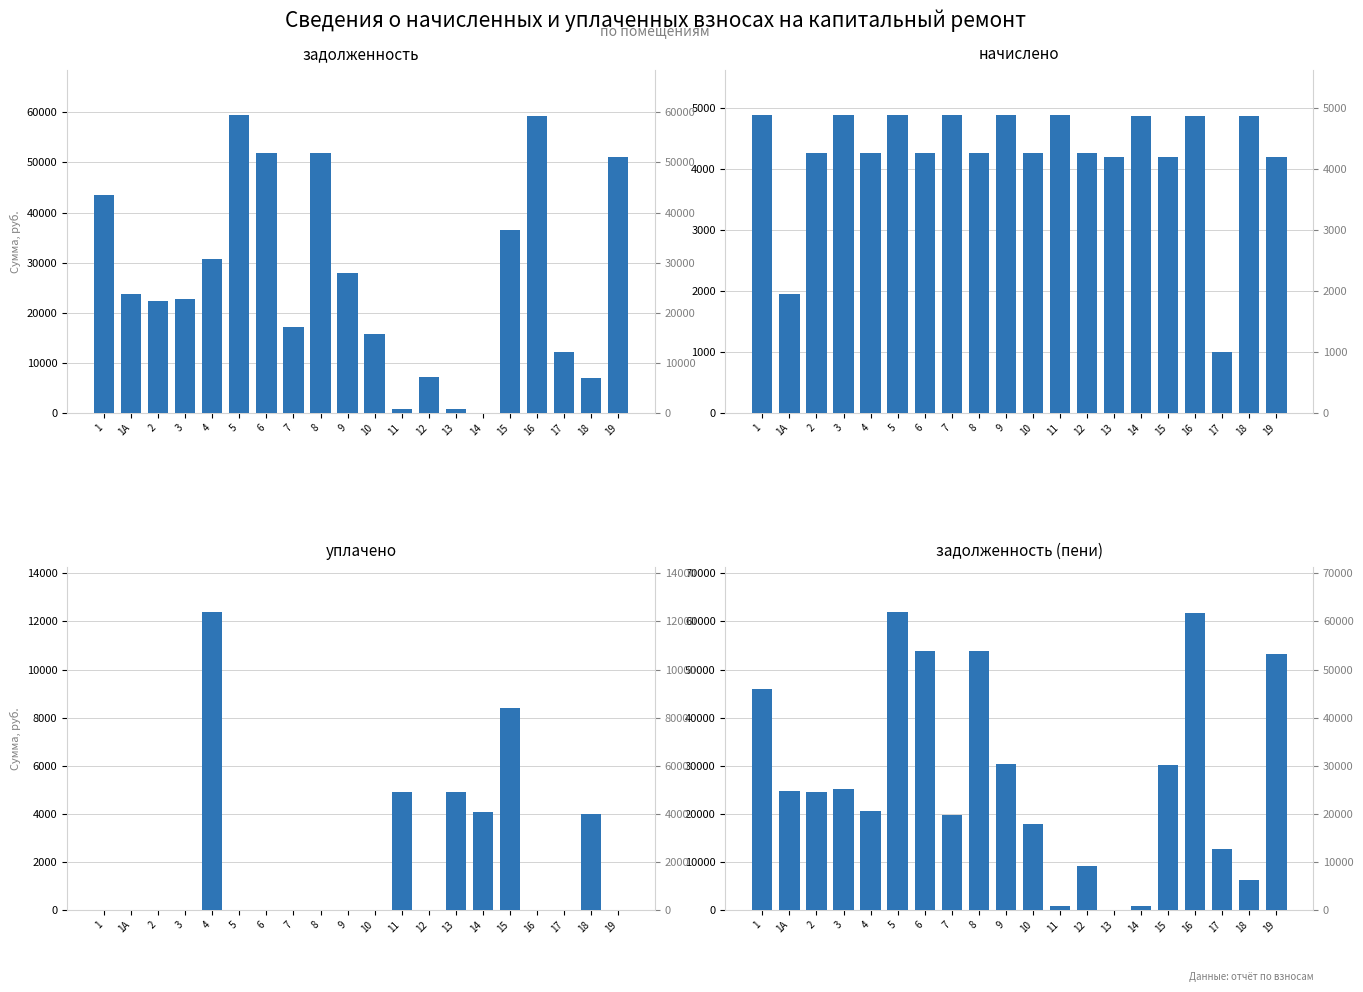

Which label corresponds to the smallest value in the chart?

14